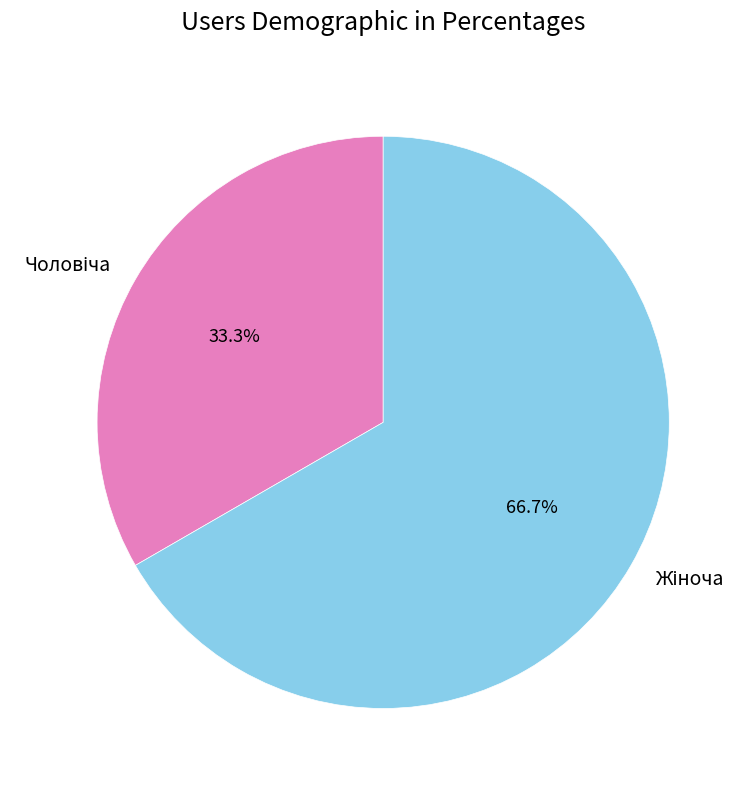

The Чоловіча slice represents 33% of the pie. True or false?

True